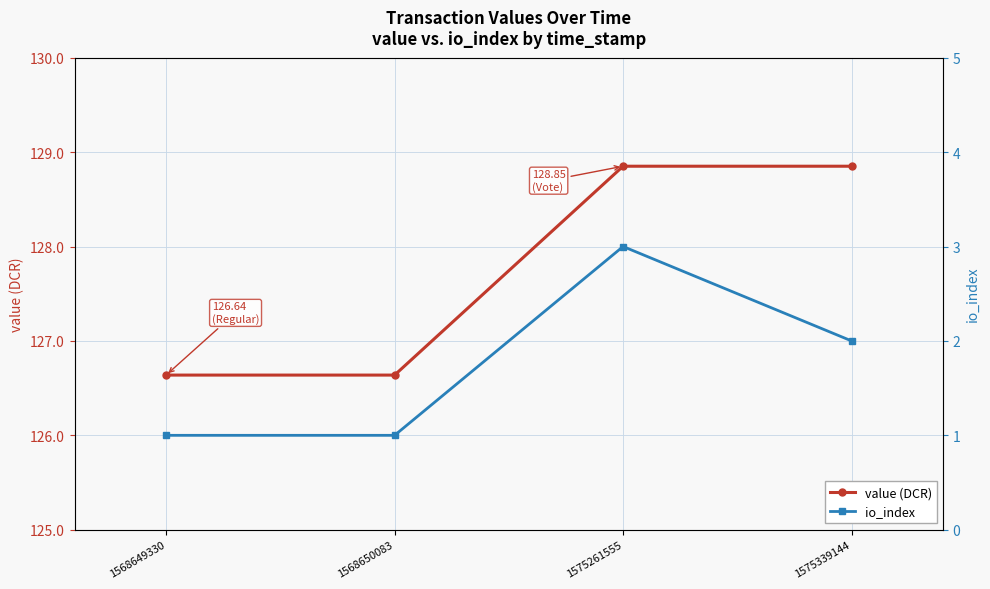

Which series has the widest spread of values?

value (DCR)